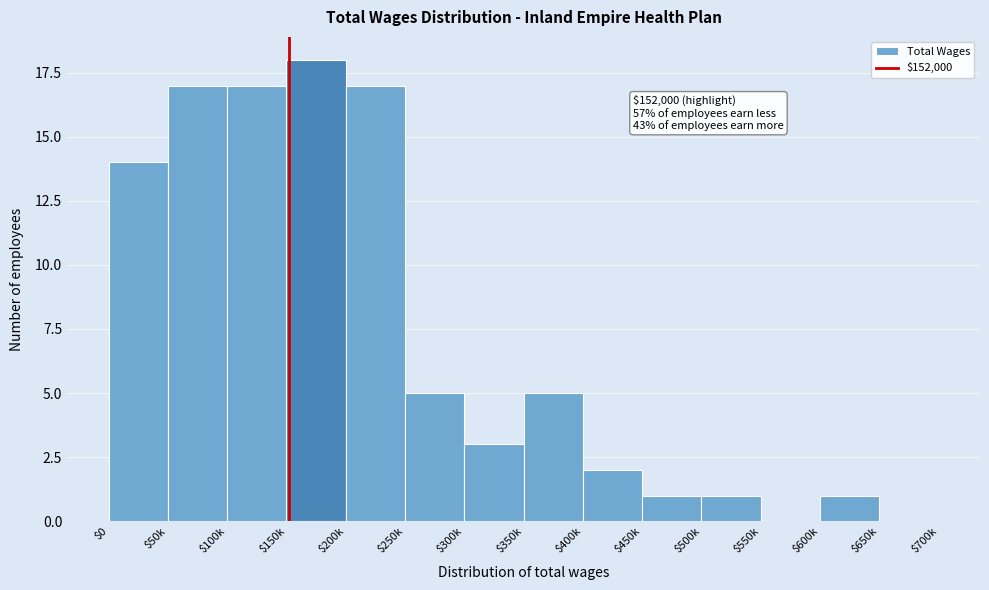

What is the maximum value shown in the chart?

18